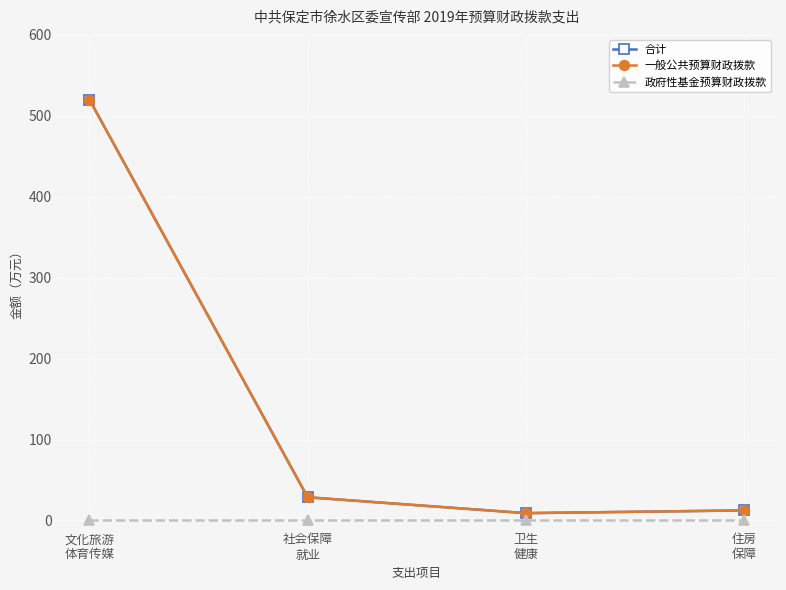

Read the 合计 value at 文化旅游
体育传媒.

520.2